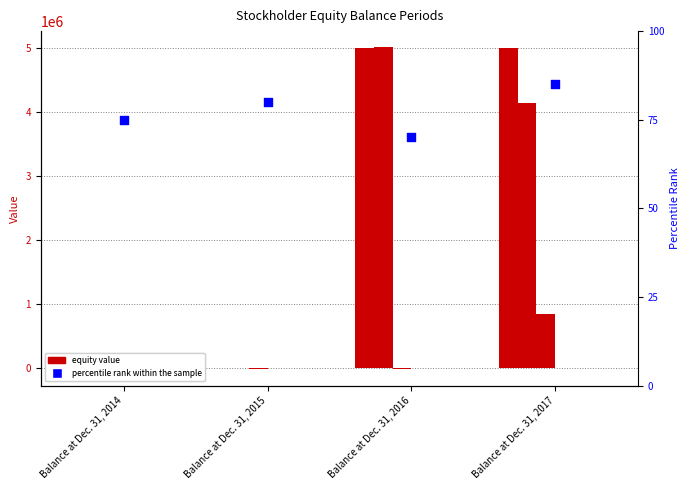

What is the total value across all series at Balance at Dec. 31, 2017?

10000020